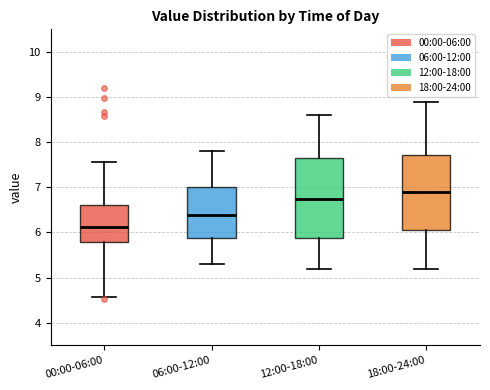

Reading left to right, read every box against the y-axis: the position of its median line, the range the box covers, and the ends of its whiskers. The values are not printed on the chart, so give them approximately, as read against the axis.

00:00-06:00: median 6.1, box 5.8 to 6.6, whiskers 4.6 to 7.6
06:00-12:00: median 6.4, box 5.9 to 7.0, whiskers 5.3 to 7.8
12:00-18:00: median 6.8, box 5.9 to 7.7, whiskers 5.2 to 8.6
18:00-24:00: median 6.9, box 6.1 to 7.7, whiskers 5.2 to 8.9